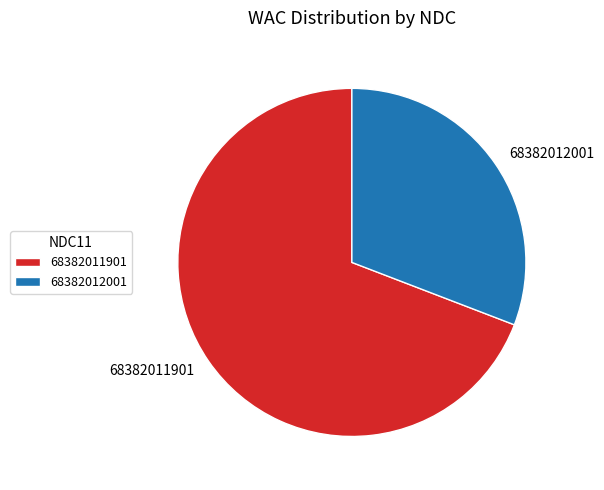

Count the number of slices in the pie.

2